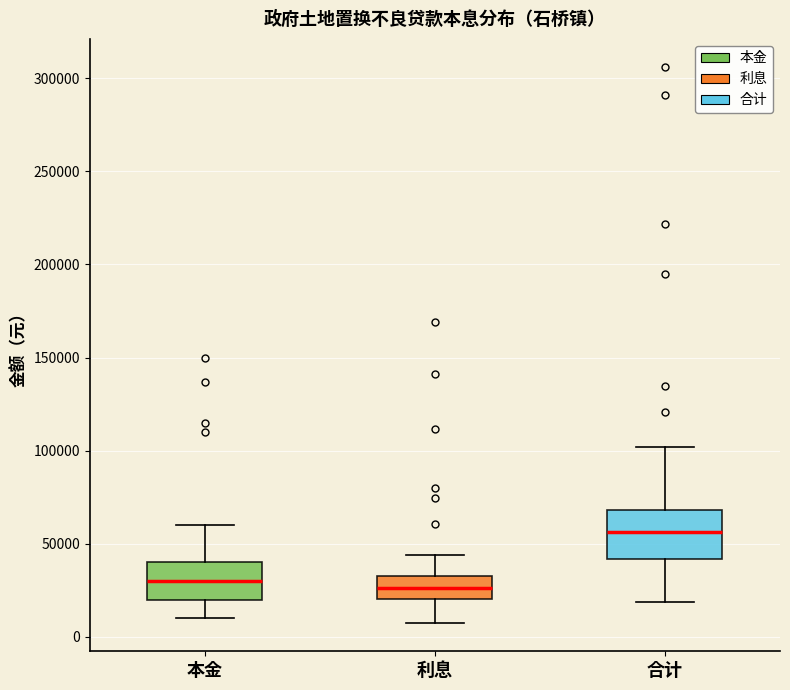

Where is the lower edge of the box for 合计 on the y-axis? The values are not printed on the chart, so give them approximately, as read against the axis.

40000